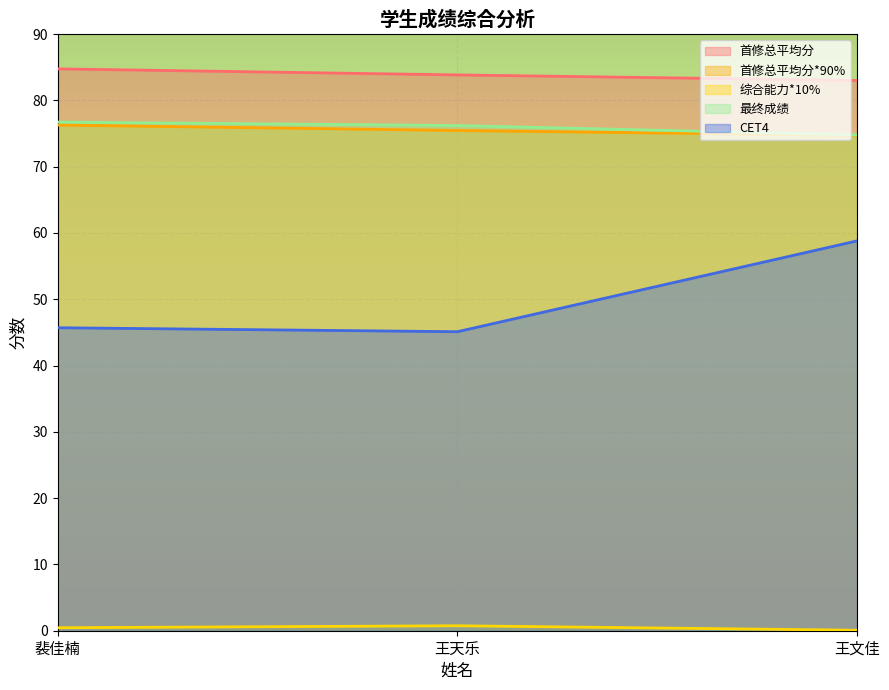

How many series are shown in this chart?

5